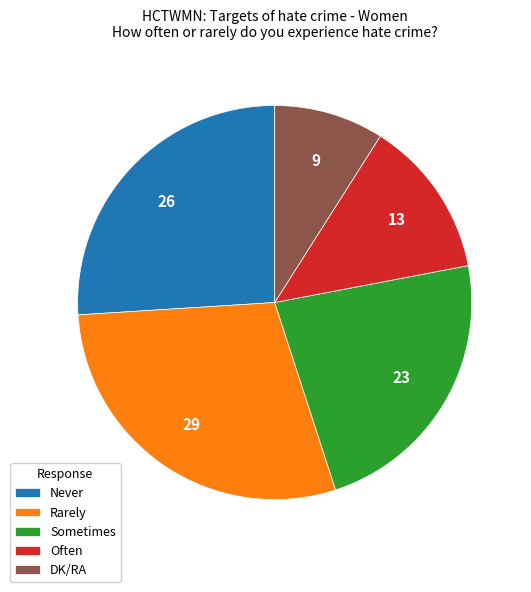

What is the largest slice in the pie chart?

Rarely